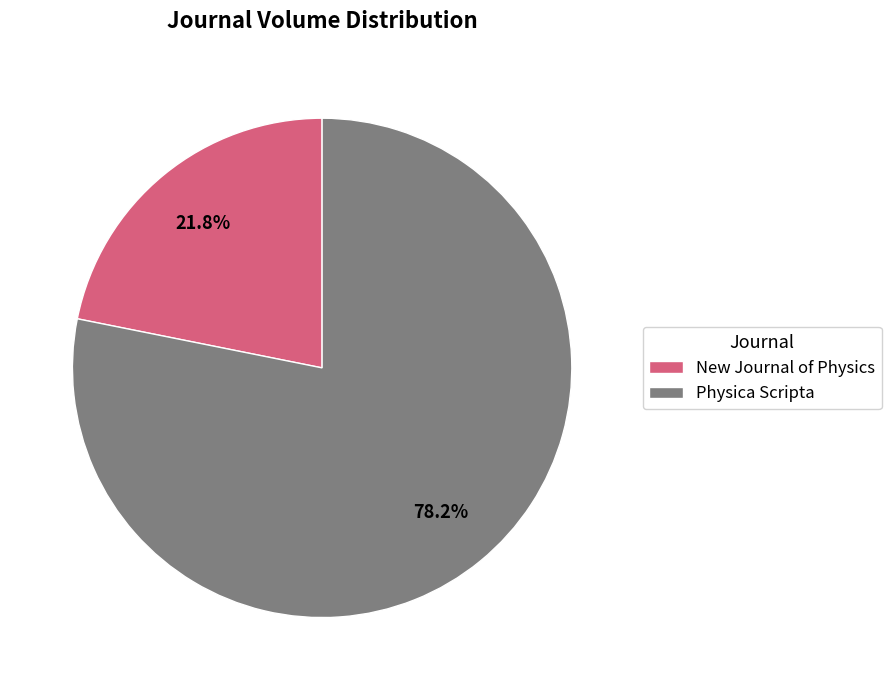

How many segments does this pie chart have?

2